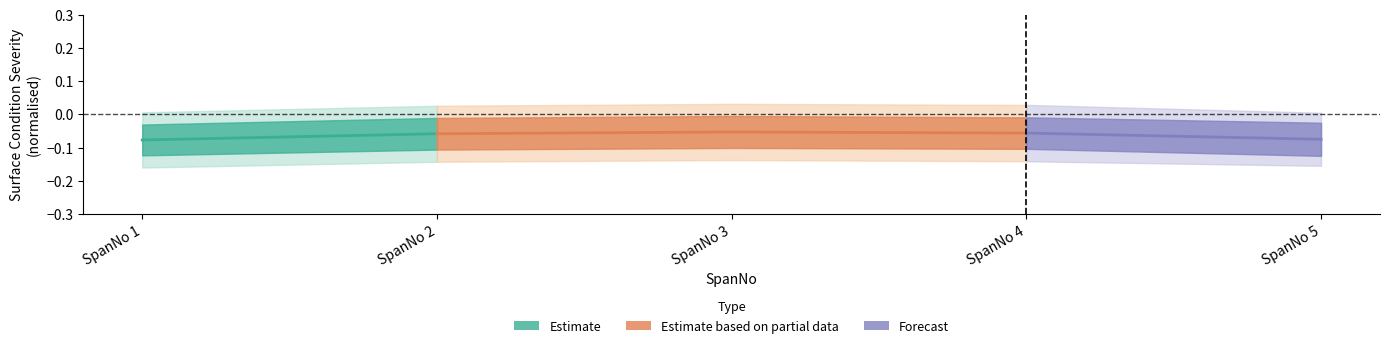

Does the chart display data point markers on the line(s)?

No